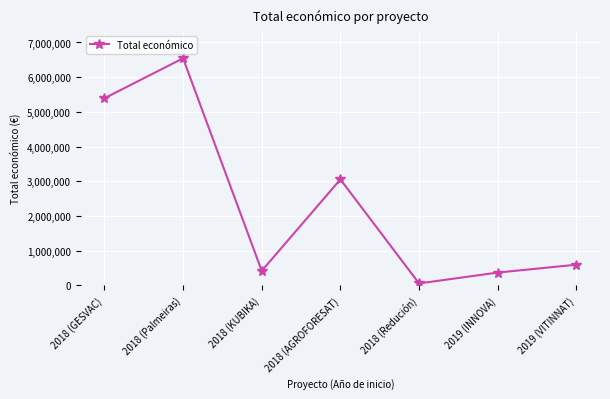

What is the label of the 6th point from the right?

2018 (Palmeiras)